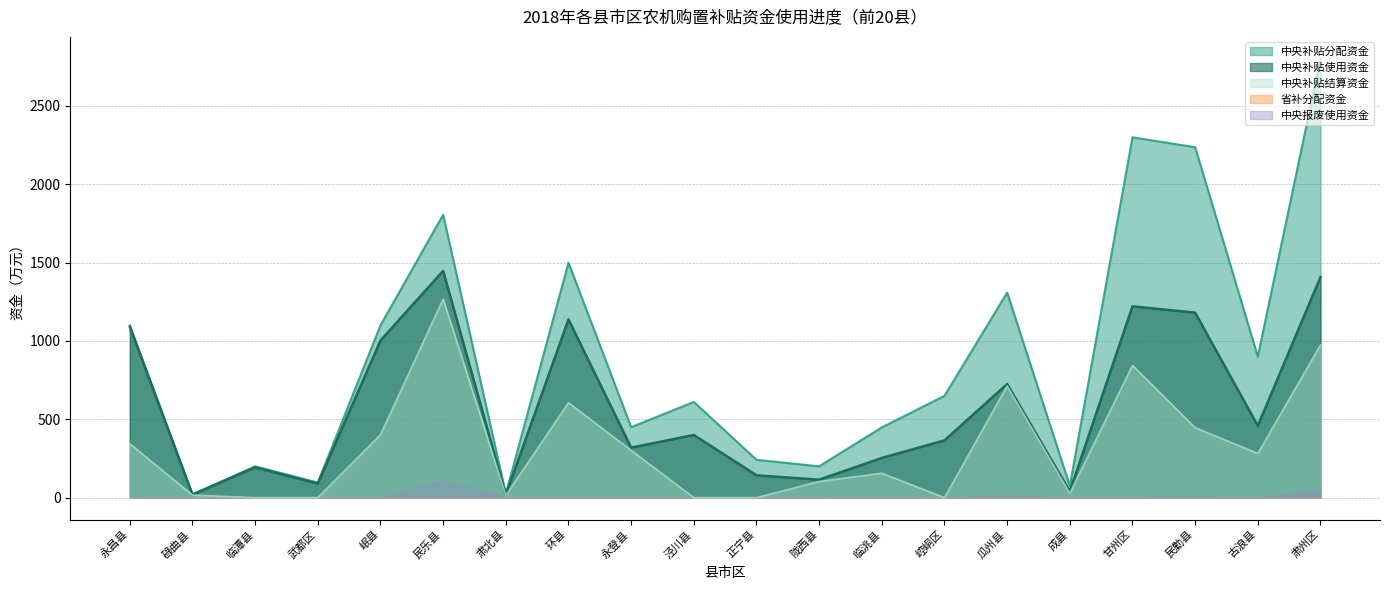

How many distinct data groups are displayed?

5